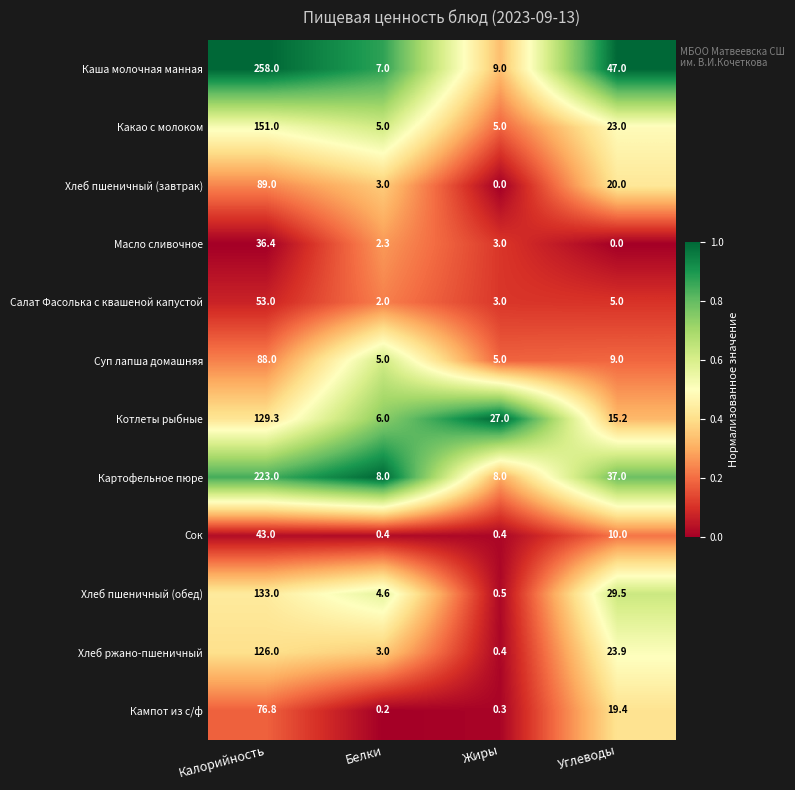

Which series changed the most between Калорийность and Углеводы?

Каша молочная манная